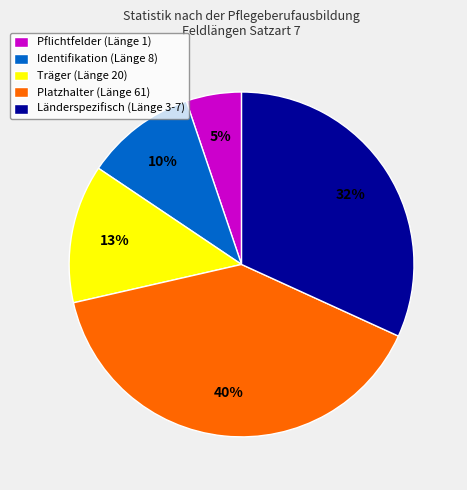

To the nearest percent, what is the difference between the Länderspezifisch (Länge 3-7) and Pflichtfelder (Länge 1) slice percentages?

27%